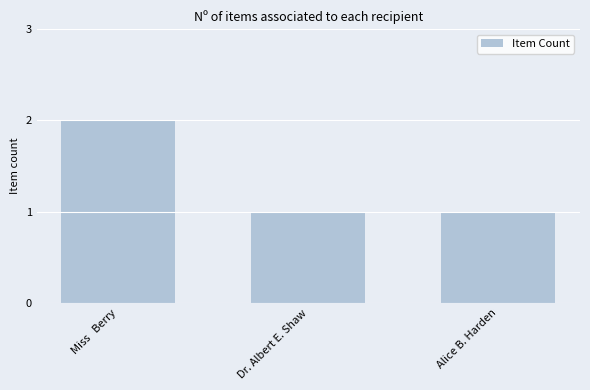

Reading left to right, transcribe all the data shown in this chart.

2	1	1